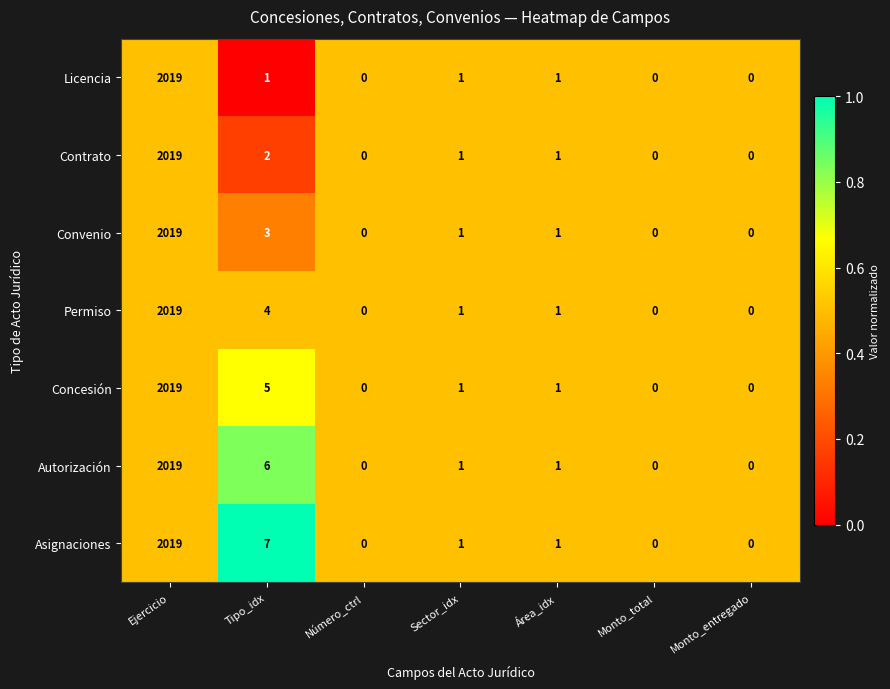

List the series in order of their overall mean, lowest first.

Licencia, Contrato, Convenio, Permiso, Concesión, Autorización, Asignaciones